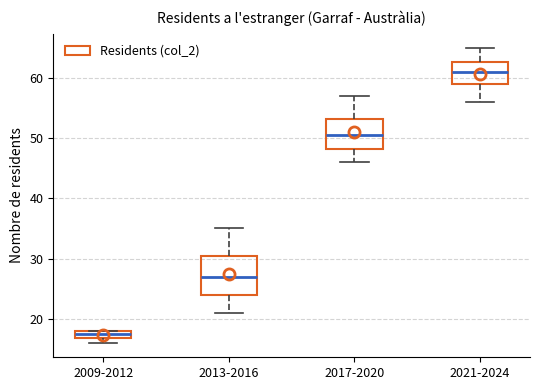

Which box is the tallest, from its lower edge to its upper edge?

2013-2016